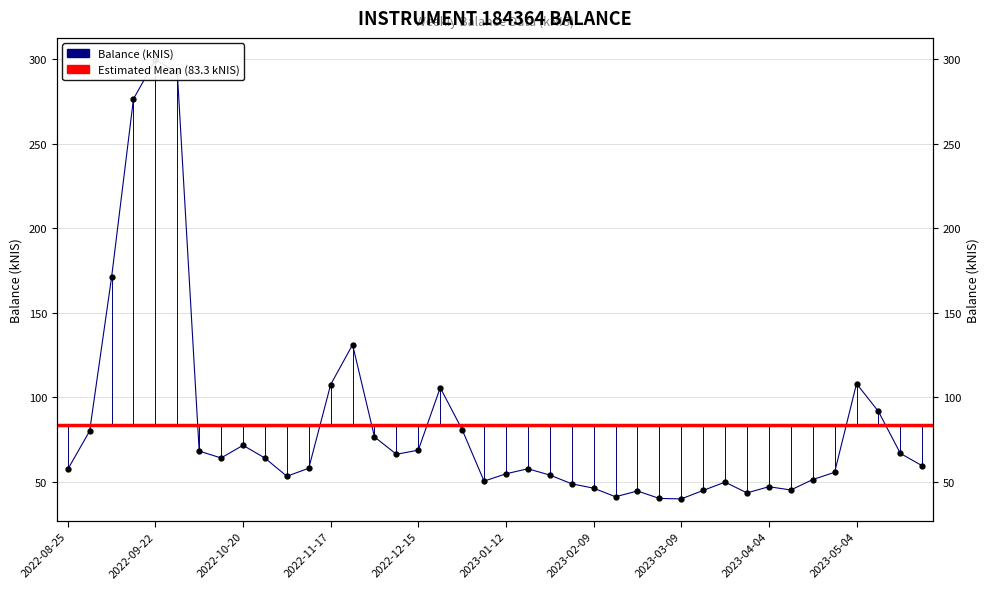

What value does the data have at 2023-01-19?

57.7